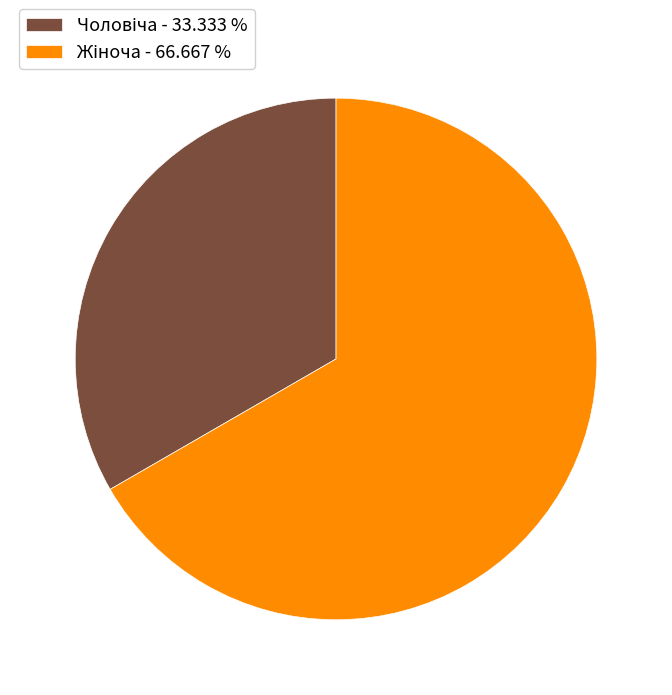

Is there a majority slice in this chart?

Yes